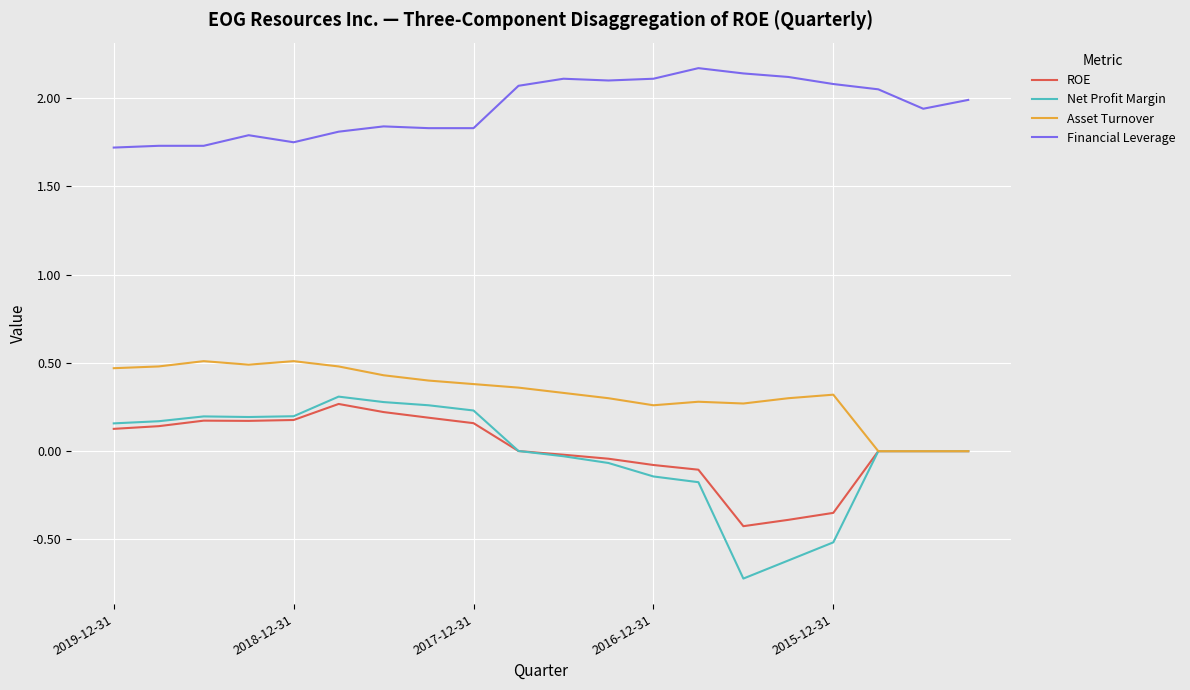

True or false: Financial Leverage and Net Profit Margin intersect in this chart.

False